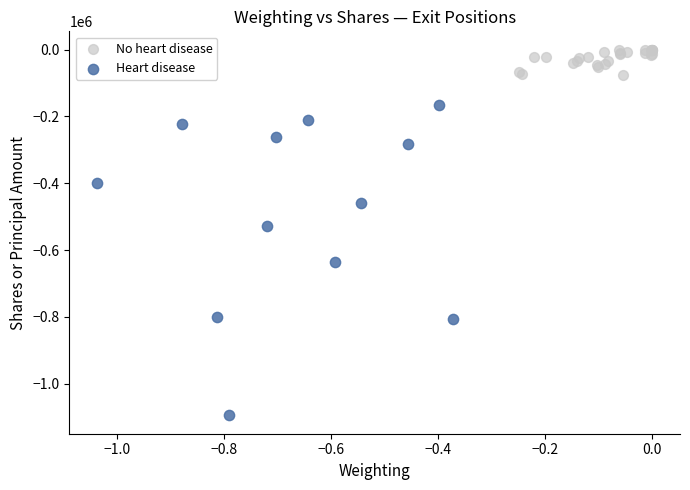

What are all the series names shown in the legend?

No heart disease, Heart disease